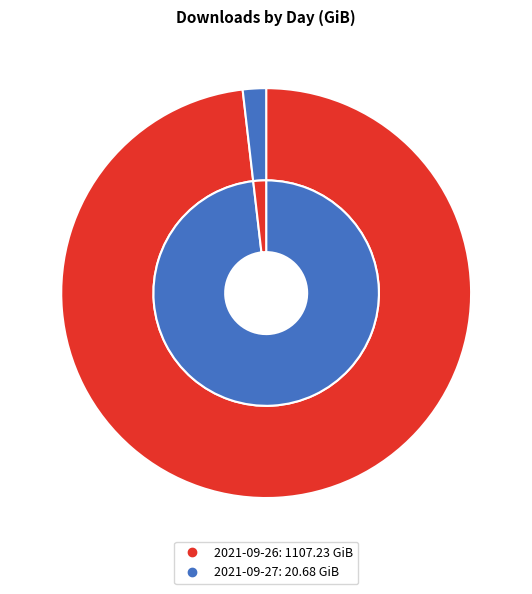

Which category has the biggest portion of the pie?

2021-09-26